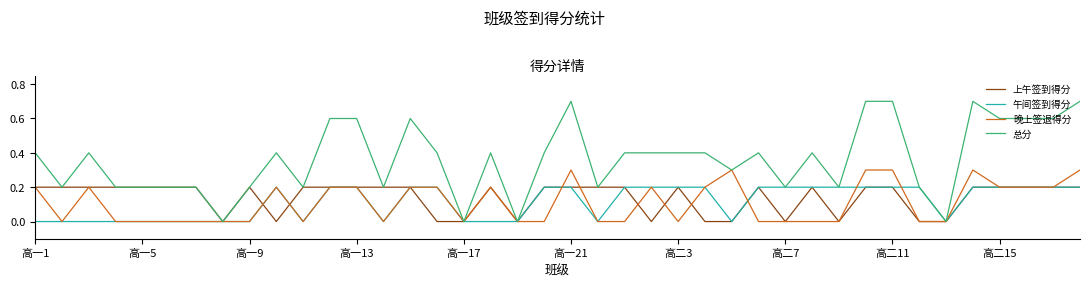

How many lines are shown in the chart?

4